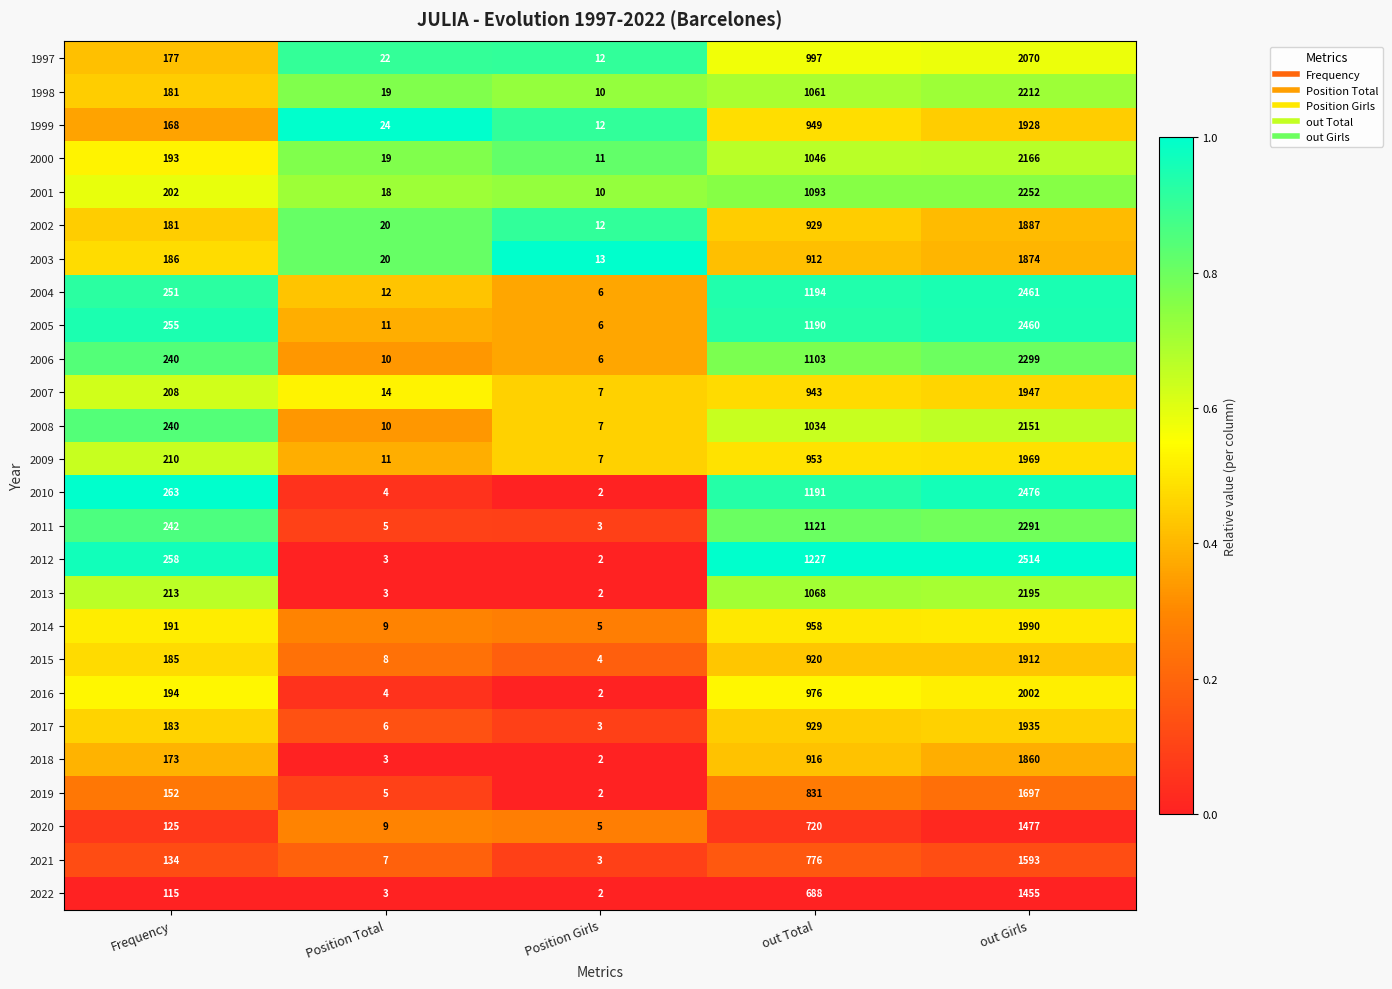

The value of 2013 at Frequency is 213. True or false?

True